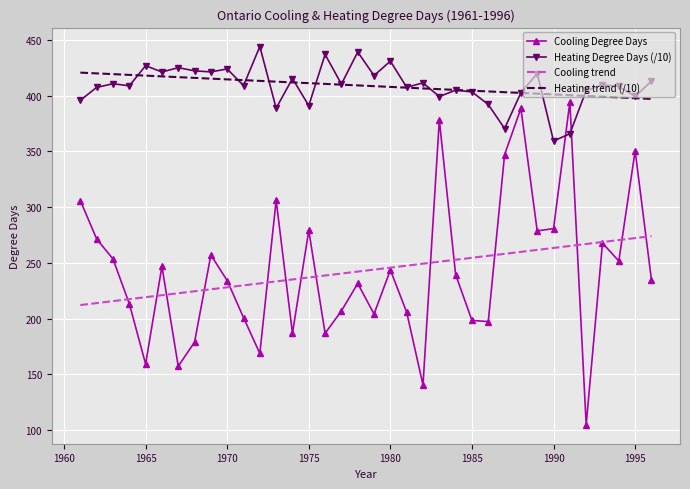

List the series in order of their peak value, lowest first.

Cooling trend, Cooling Degree Days, Heating trend (/10), Heating Degree Days (/10)